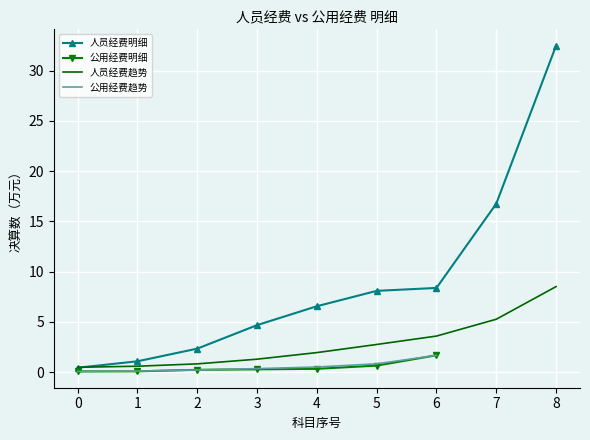

The value at 职工基本医疗保险缴费 is 1.4. True or false?

False